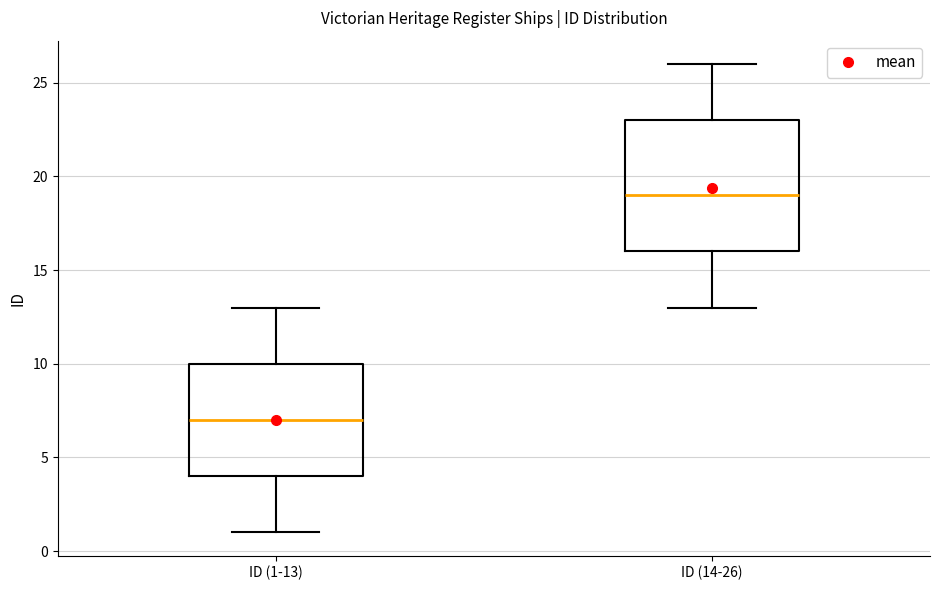

Reading left to right, read every box against the y-axis: the position of its median line, the range the box covers, and the ends of its whiskers. The values are not printed on the chart, so give them approximately, as read against the axis.

ID (1-13): median 7, box 4 to 10, whiskers 1 to 13
ID (14-26): median 19, box 16 to 23, whiskers 13 to 26